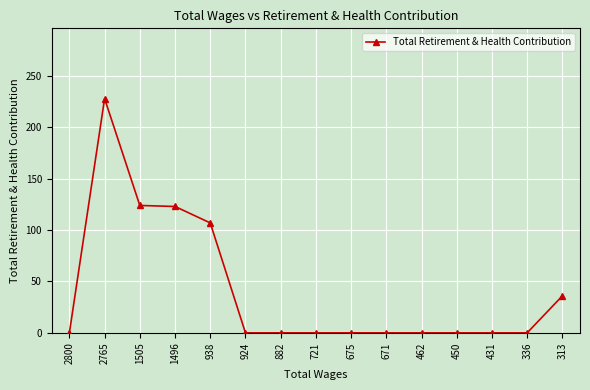

How many data points are above 0?

5